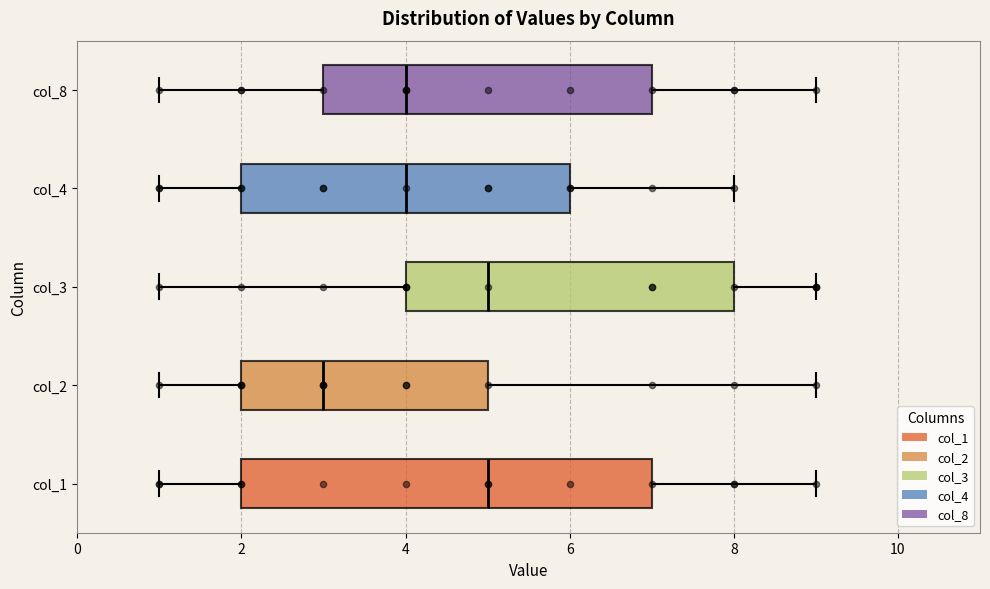

Reading bottom to top, read every box against the x-axis: the position of its median line, the range the box covers, and the ends of its whiskers. The values are not printed on the chart, so give them approximately, as read against the axis.

col_1: median 5, box 2 to 7, whiskers 1 to 9
col_2: median 3, box 2 to 5, whiskers 1 to 9
col_3: median 5, box 4 to 8, whiskers 1 to 9
col_4: median 4, box 2 to 6, whiskers 1 to 8
col_8: median 4, box 3 to 7, whiskers 1 to 9